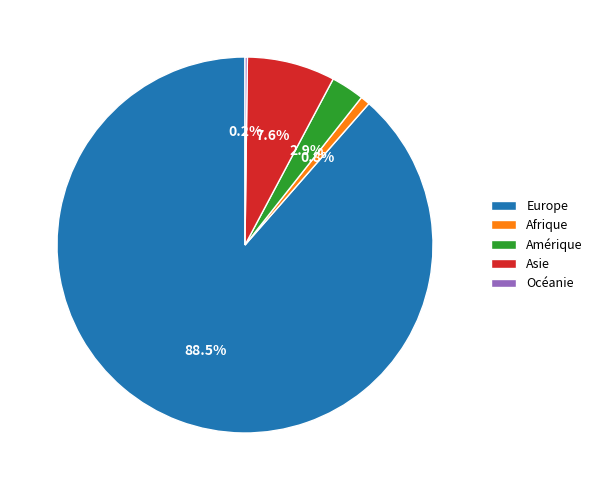

Do Afrique and Amérique together represent more than half of the pie?

No